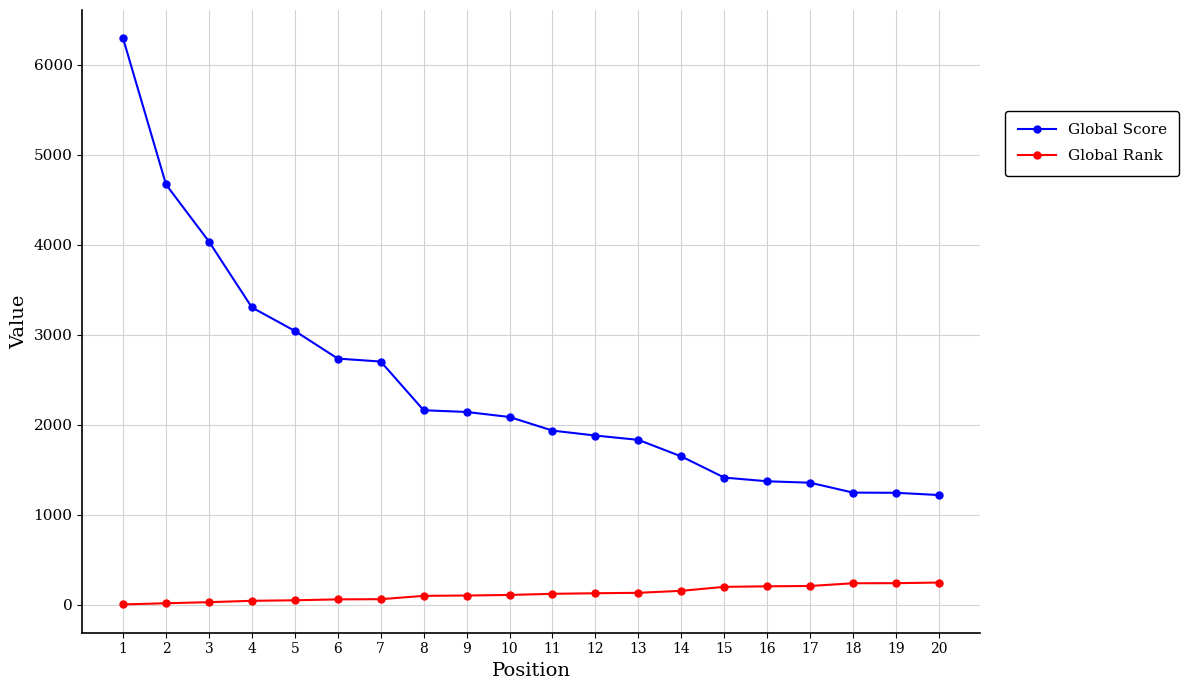

What is the lowest value of the Global Score series?

1221